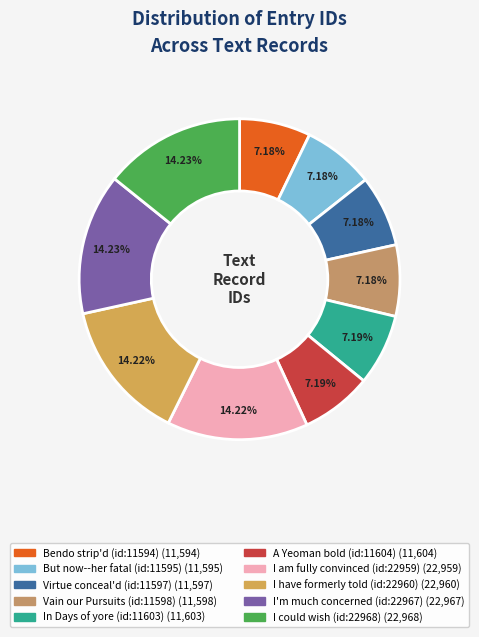

What is the change in value from A Yeoman bold (id:11604) to I'm much concerned (id:22967)?

+11363